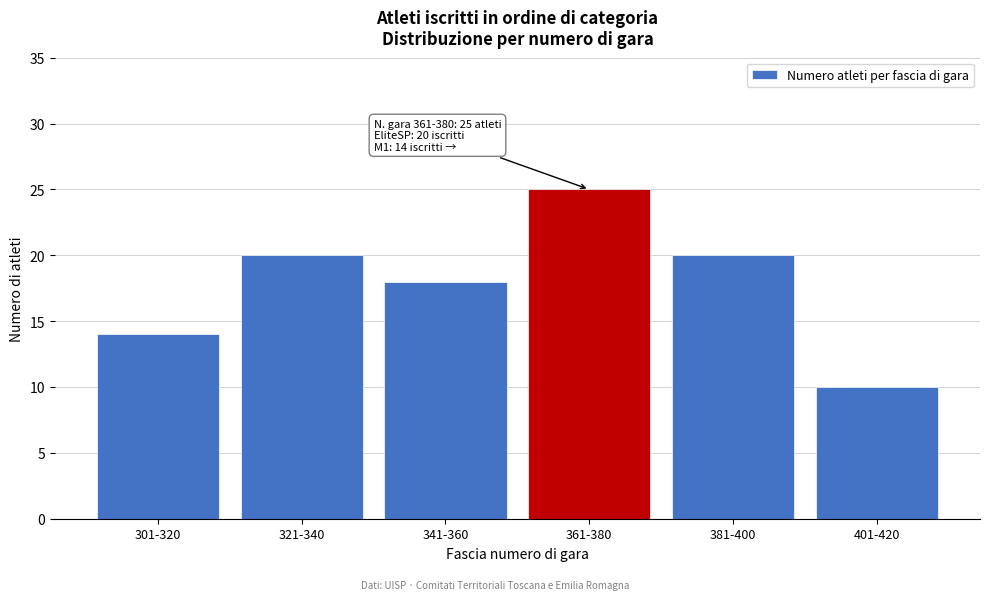

Reading left to right, what are all the values shown in this chart?

301-320=14	321-340=20	341-360=18	361-380=25	381-400=20	401-420=10